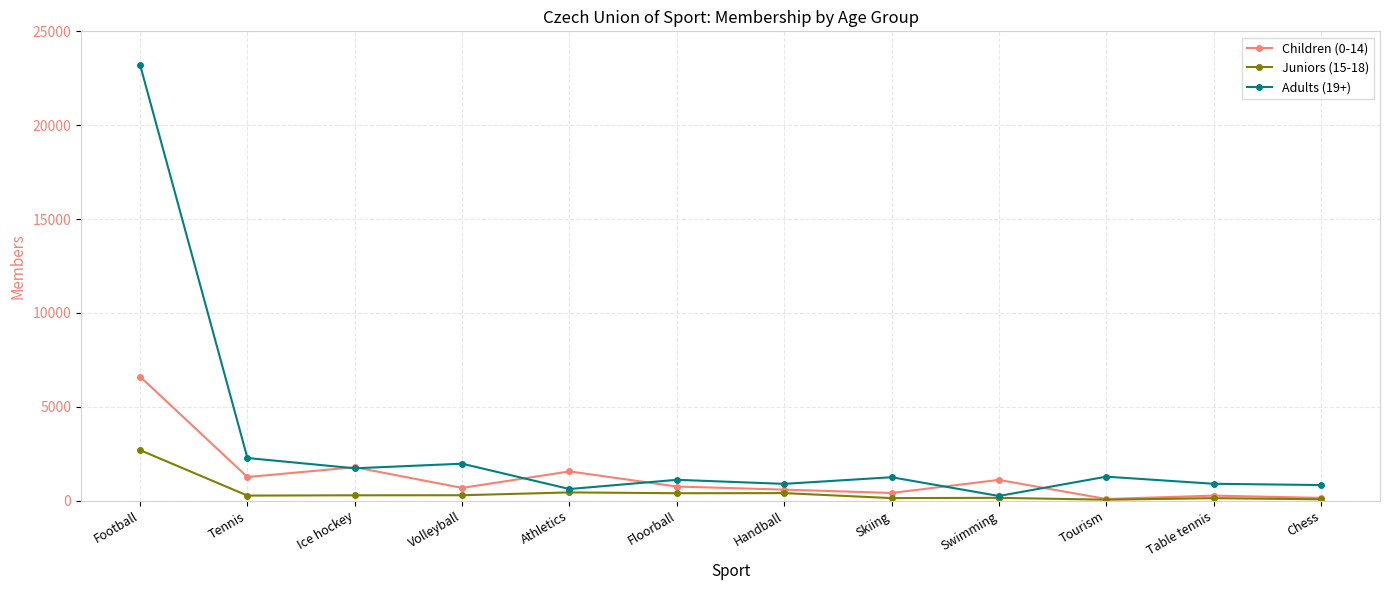

What is the difference between the maximum and minimum values in the Children (0-14) series?

6519